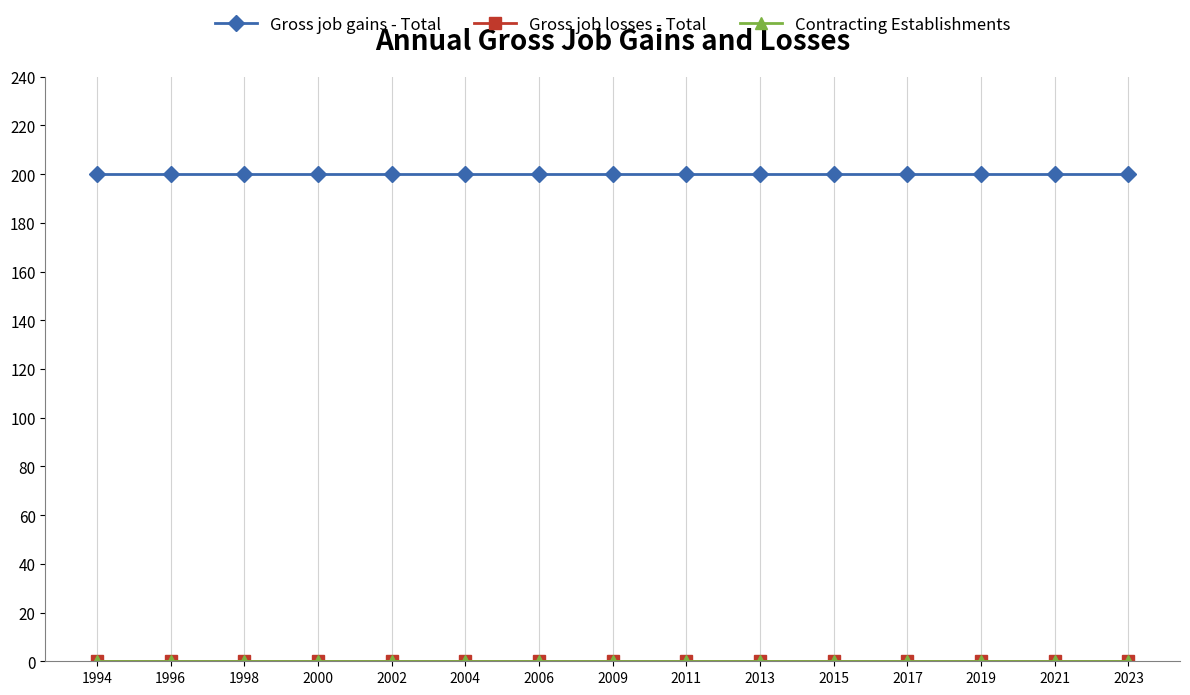

Is this an area chart (filled region under the line)?

No